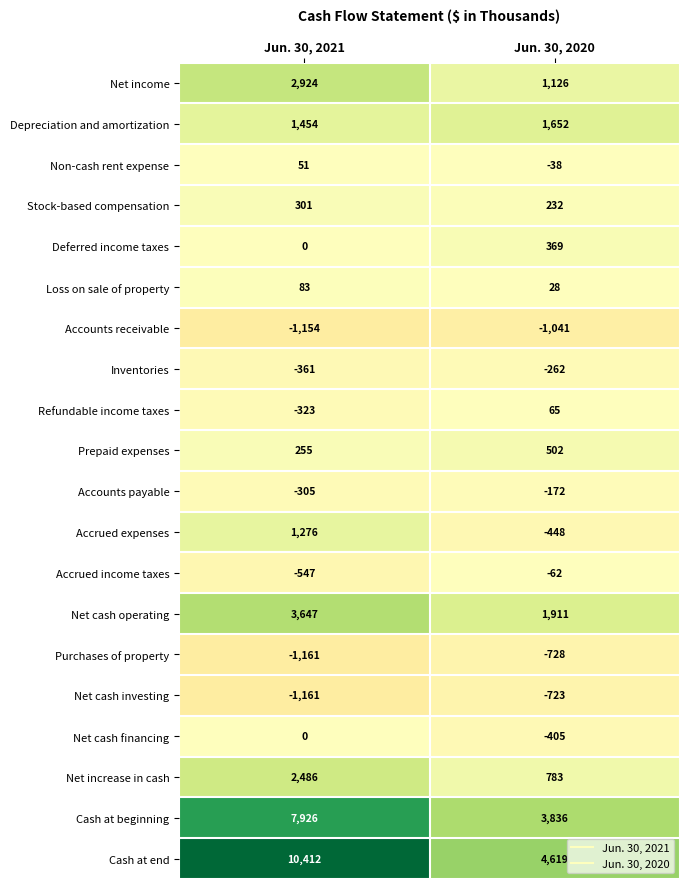

What is the sum of the Net cash financing values at Jun. 30, 2020 and Jun. 30, 2021?

-405